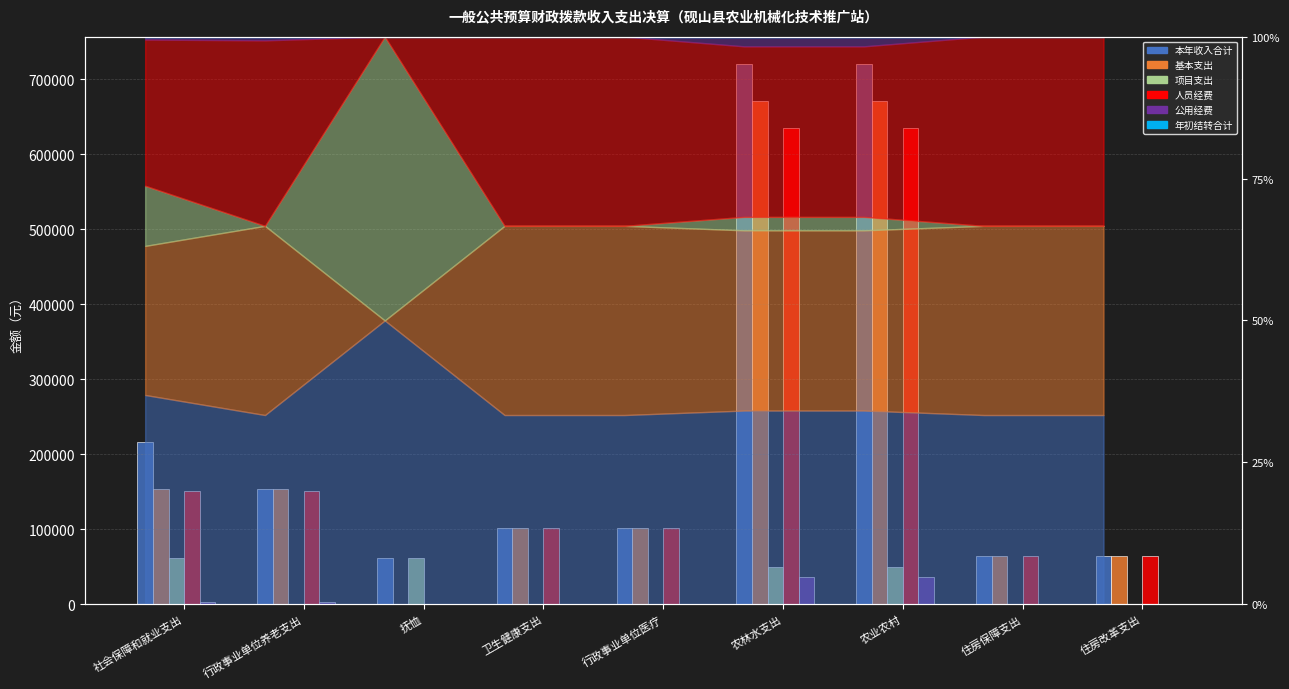

What is the difference between the 项目支出 values at 农林水支出 and 行政事业单位养老支出?

50000.0